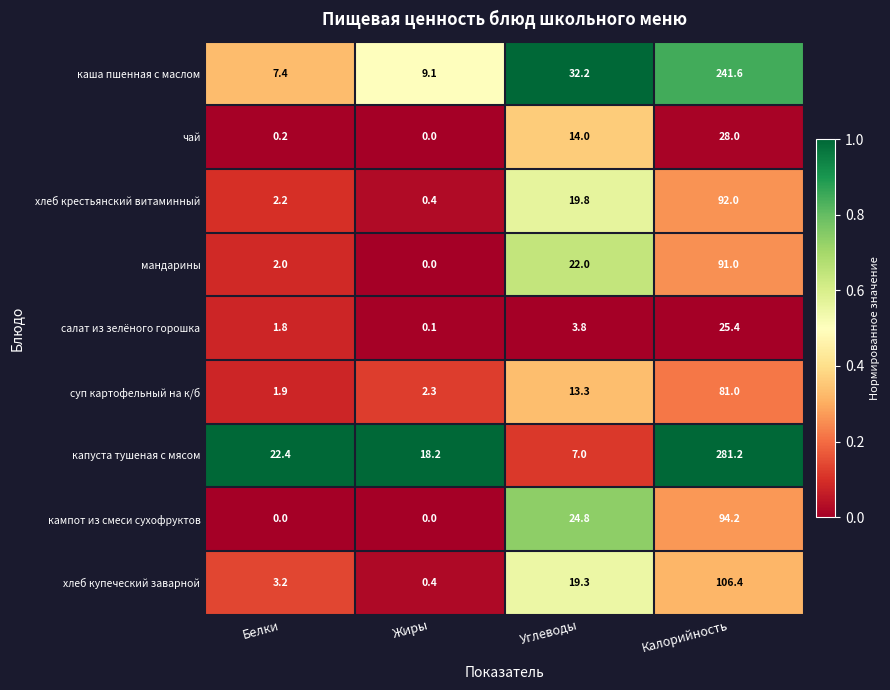

Is the value of суп картофельный на к/б at Углеводы greater than the value of салат из зелёного горошка at Калорийность?

No